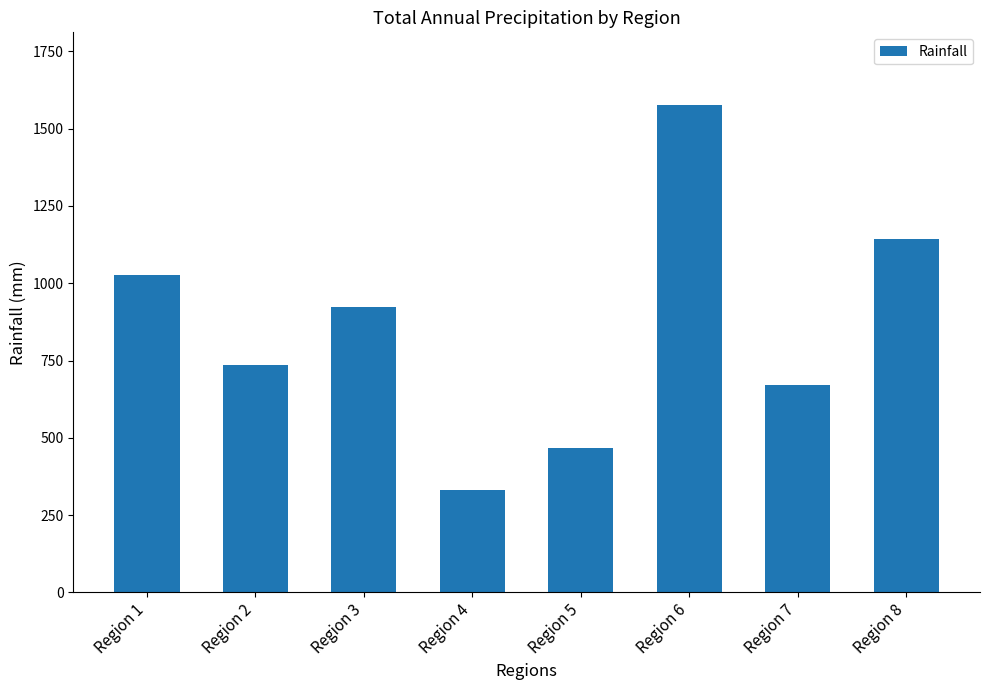

What is the maximum value shown in the chart?

1575.5